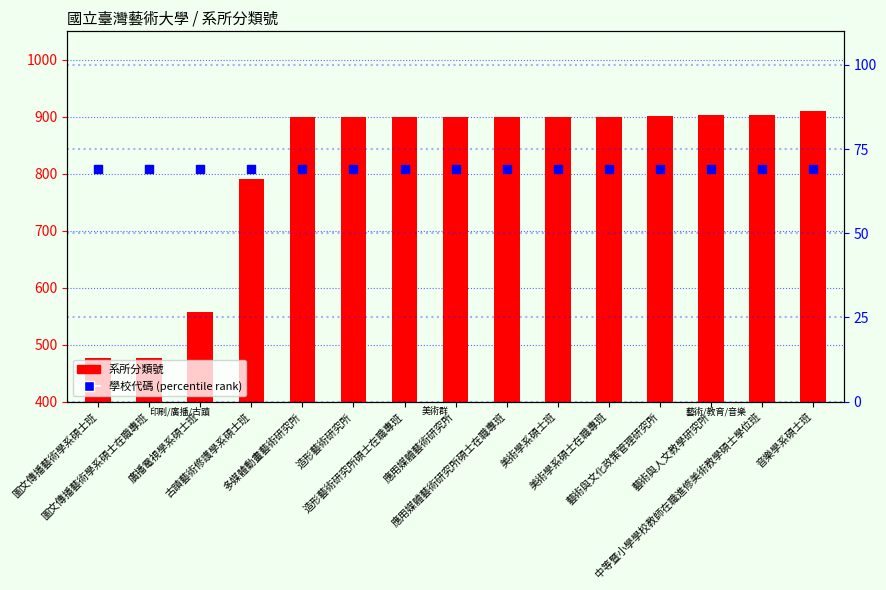

Which series reaches the maximum Y coordinate?

系所分類號